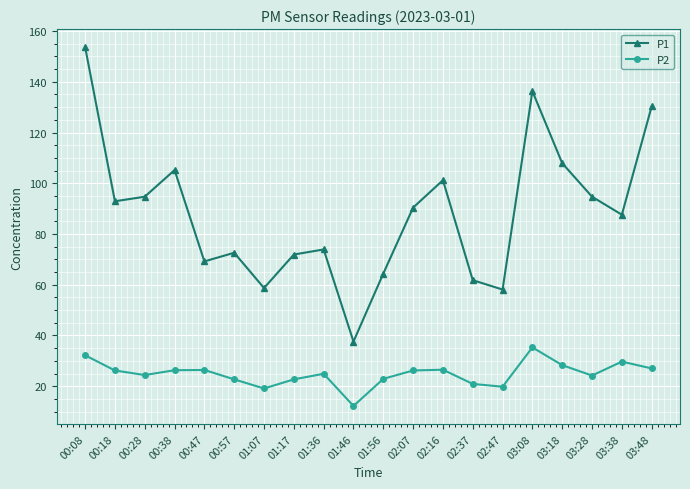

Rank the series by their maximum value, from highest to lowest.

P1, P2